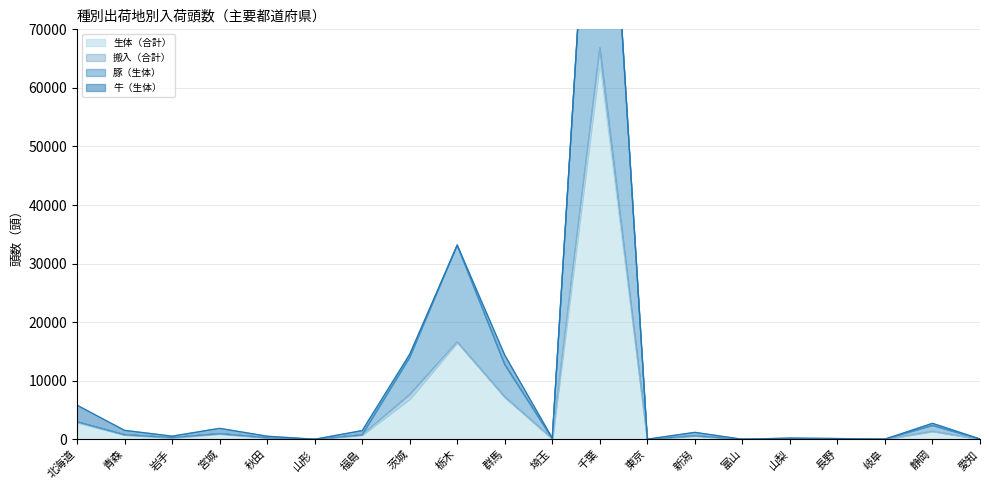

Is it true that 生体（合計） equals 36485 at 富山?

False